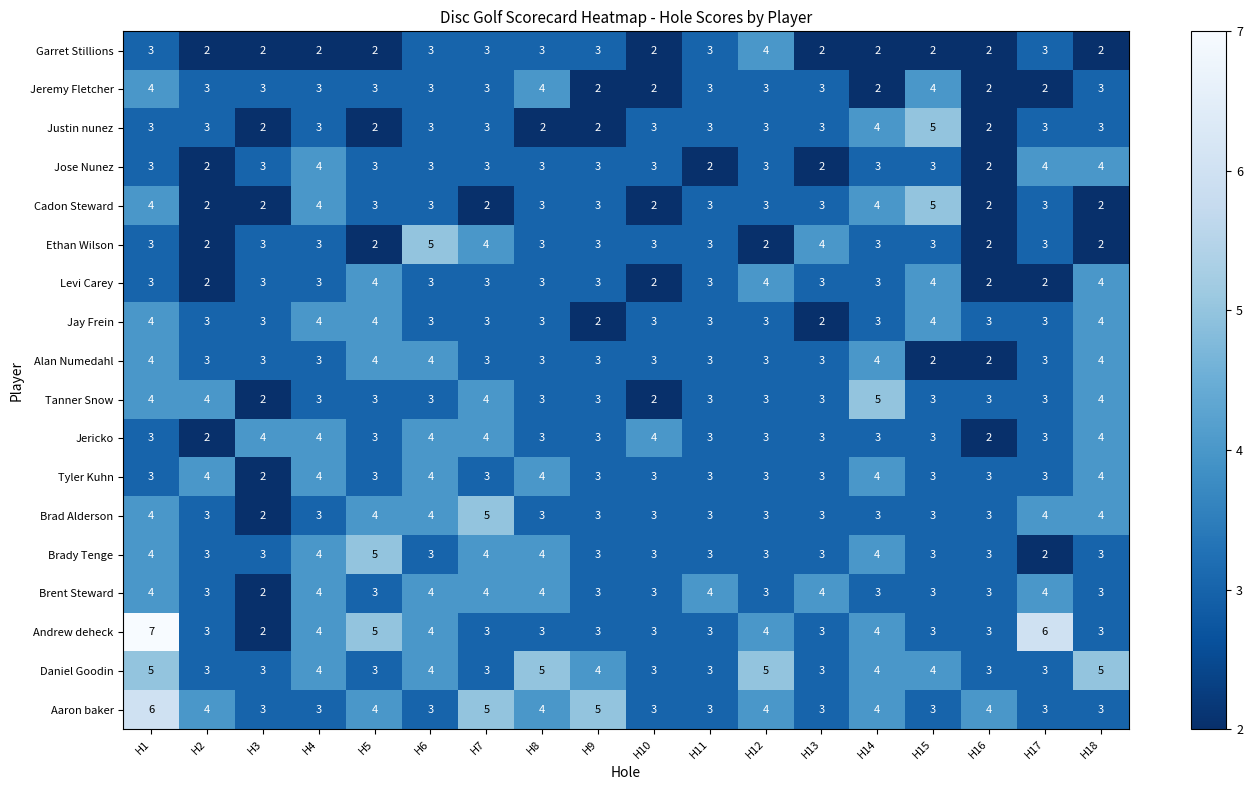

Where does the Brady Tenge series first go above 3?

H1